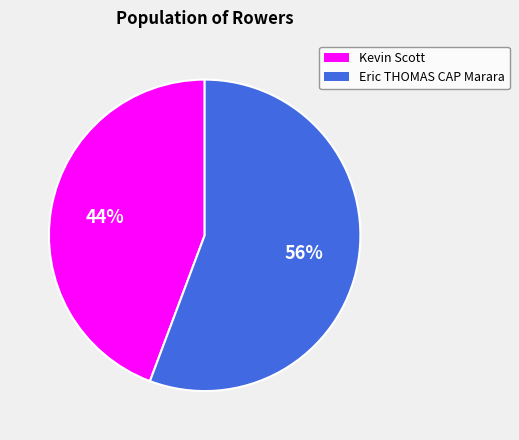

Is there a majority slice in this chart?

Yes